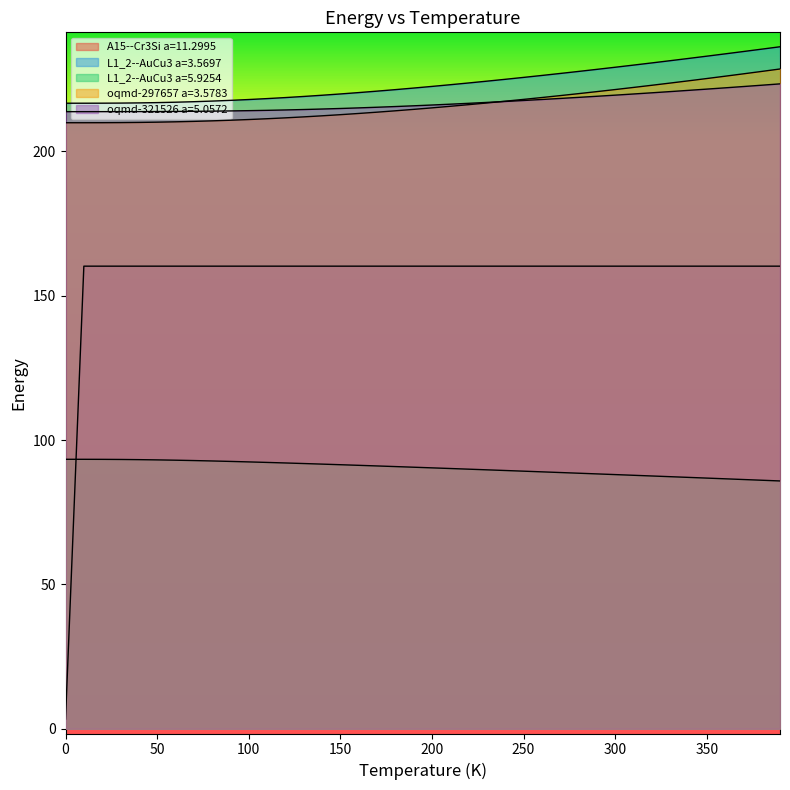

Which category has the highest value in the oqmd-321526 a=5.0572 series?

390.0